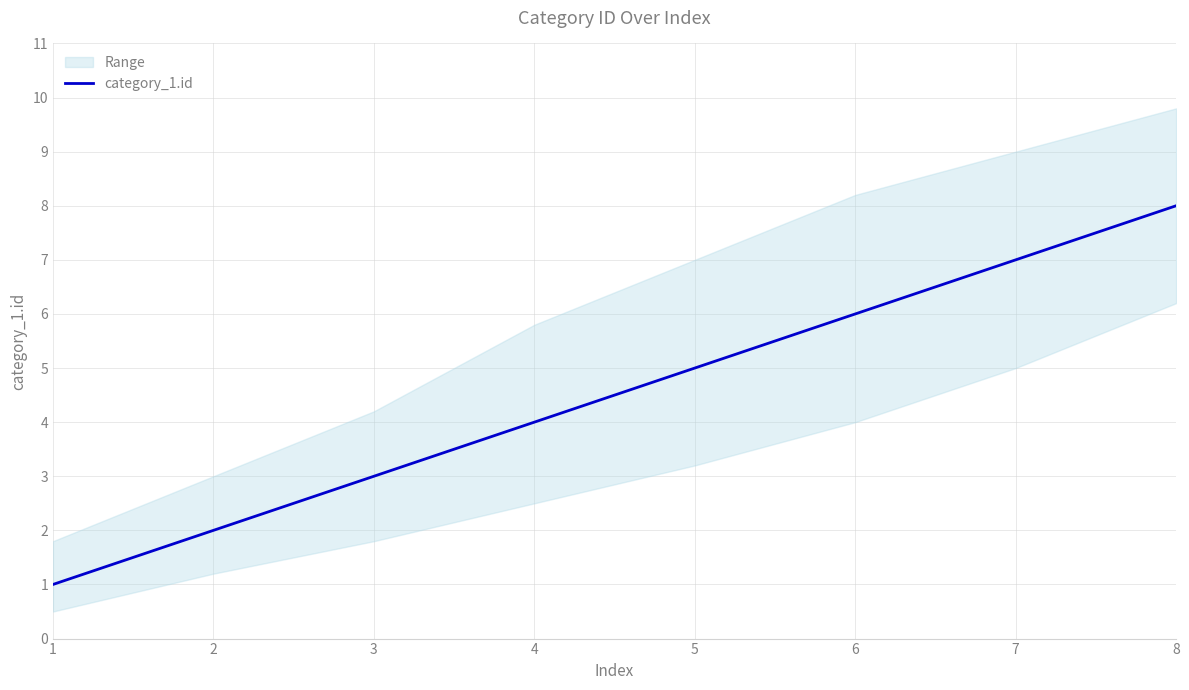

Which label corresponds to the smallest value in the chart?

1